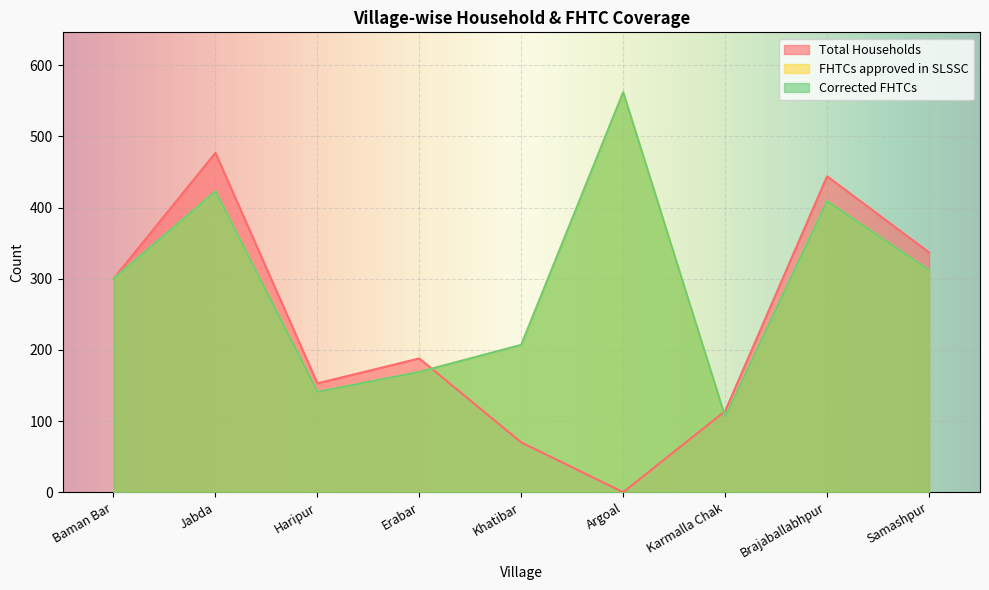

How many data points in Corrected FHTCs are above 300?

4